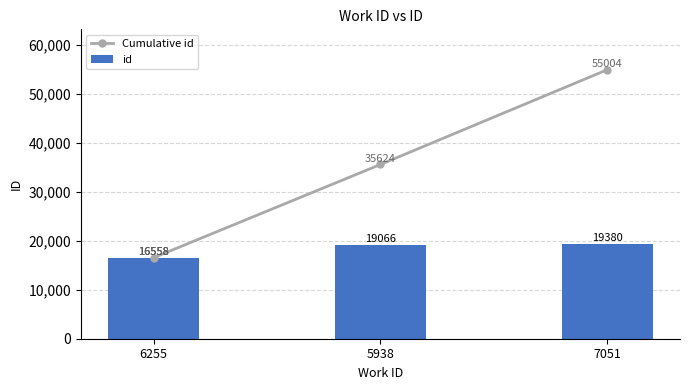

Does the chart contain any negative values?

No